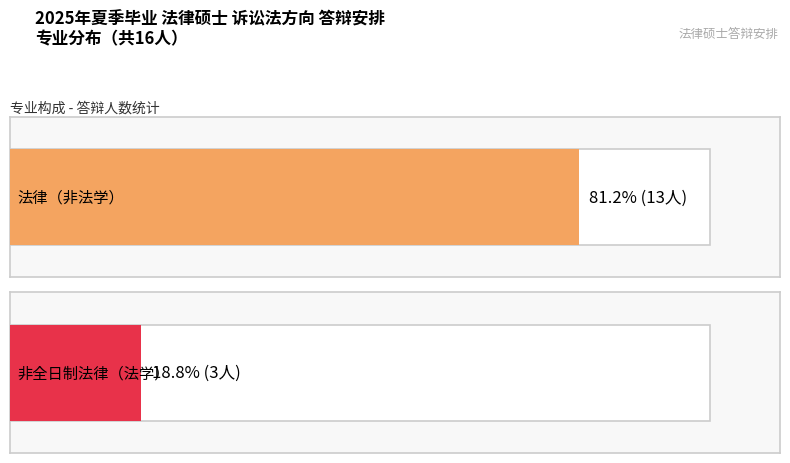

How many data points does each series have?

2